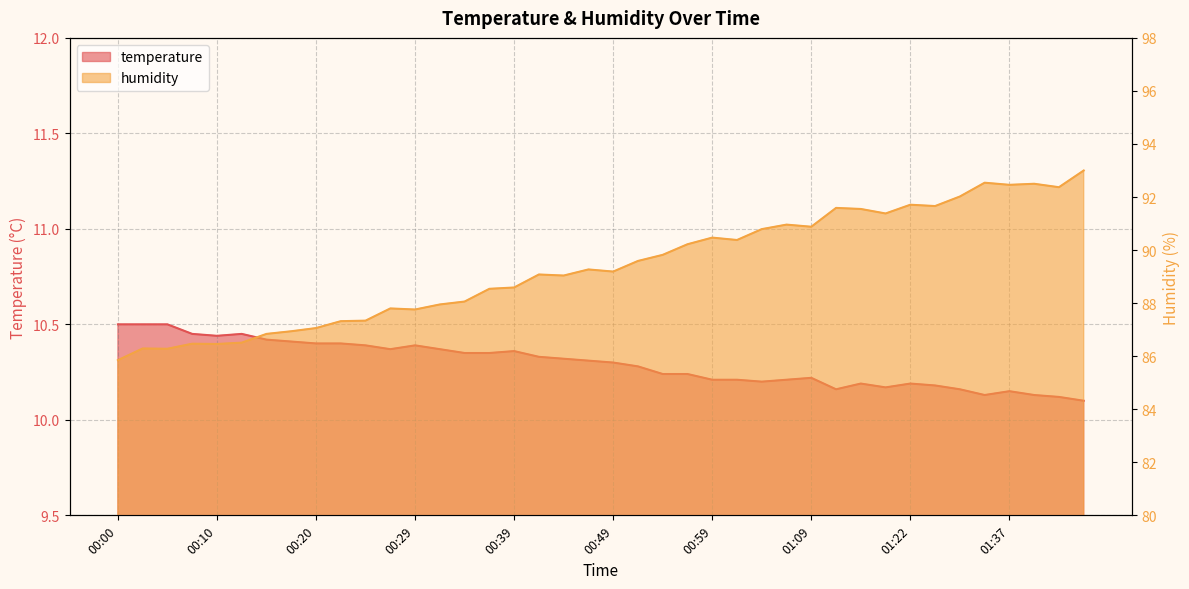

What is the greatest value displayed?

93.0